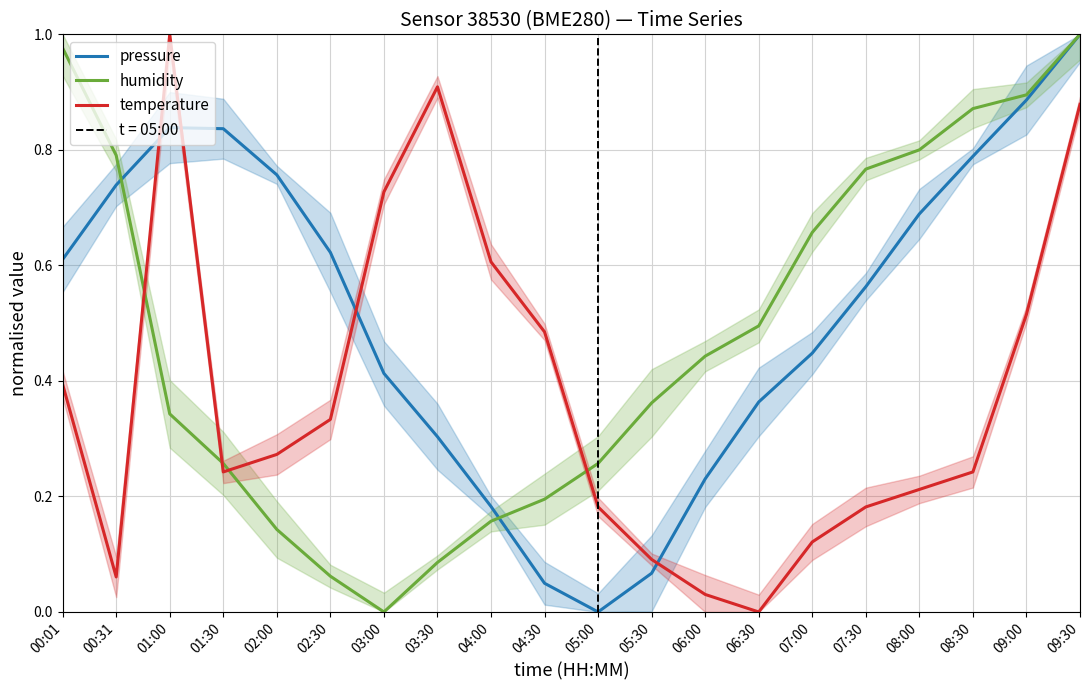

How many data points does each series have?

20